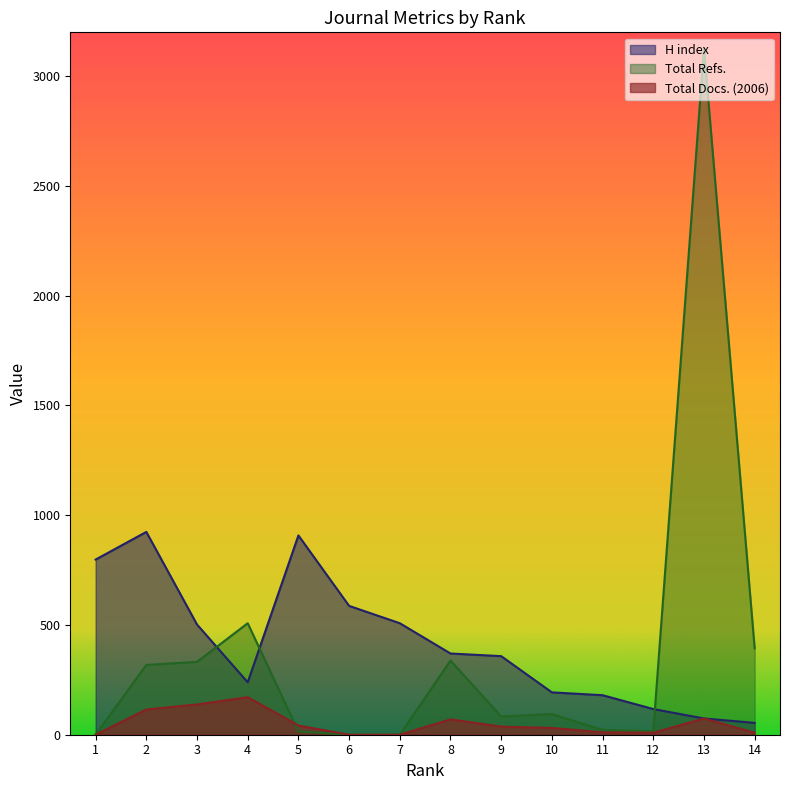

Which series has the largest total across all categories?

H index